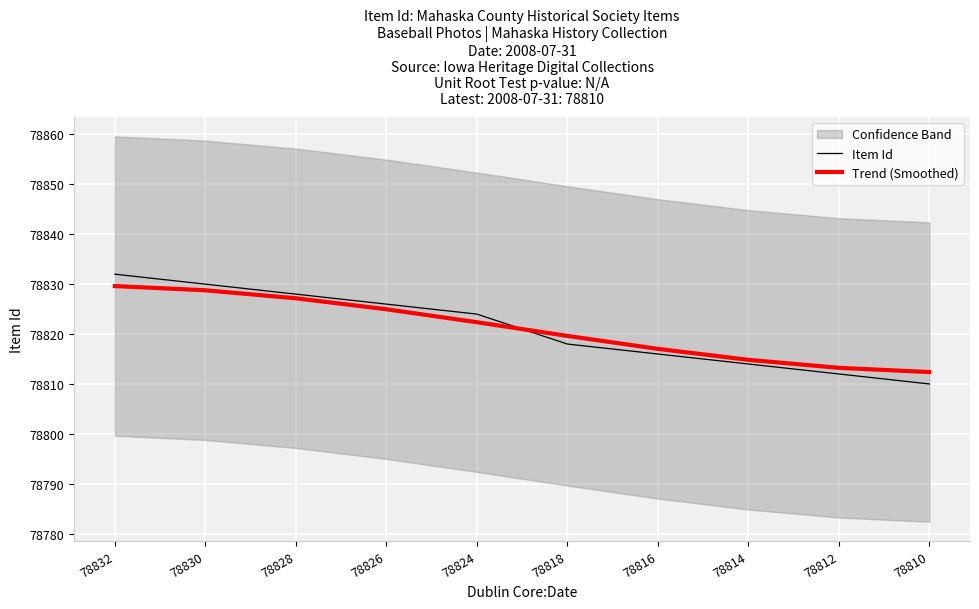

What is the average value of the Item Id series?

78821.0